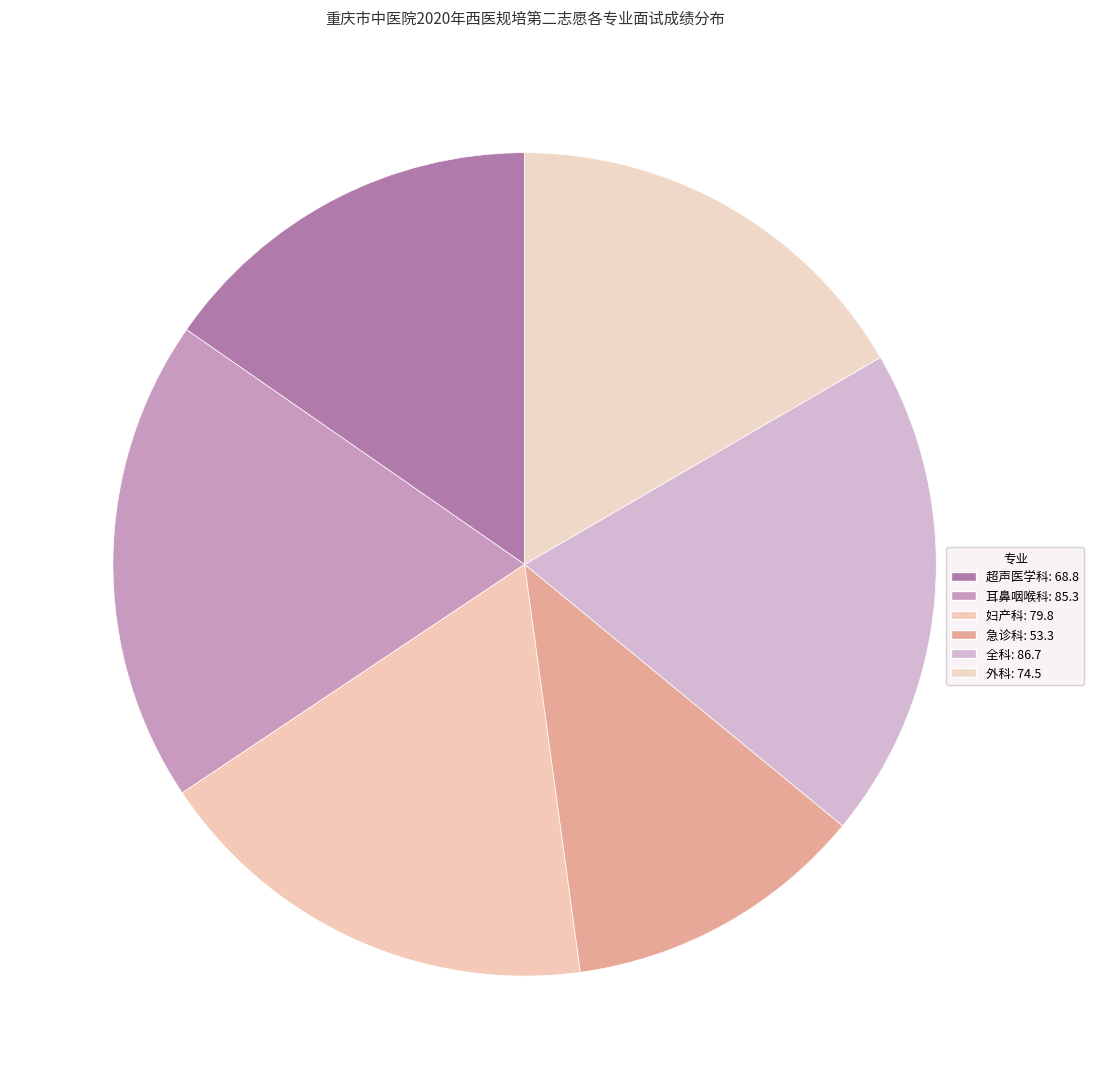

To the nearest percent, what percentage of the pie is 耳鼻咽喉科?

19%